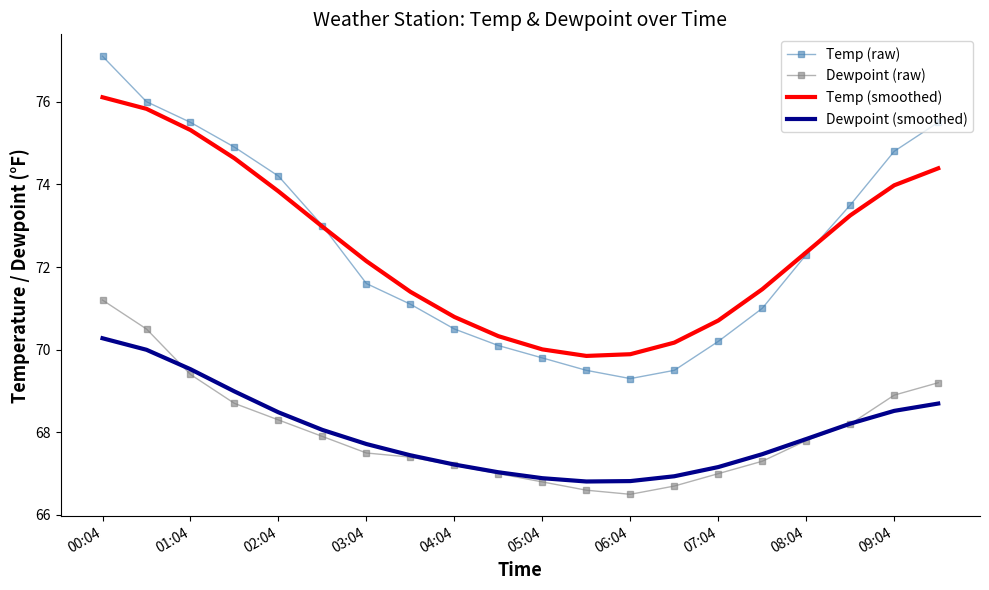

Rank the series by their maximum value, from lowest to highest.

Dewpoint (smoothed), Dewpoint (raw), Temp (smoothed), Temp (raw)